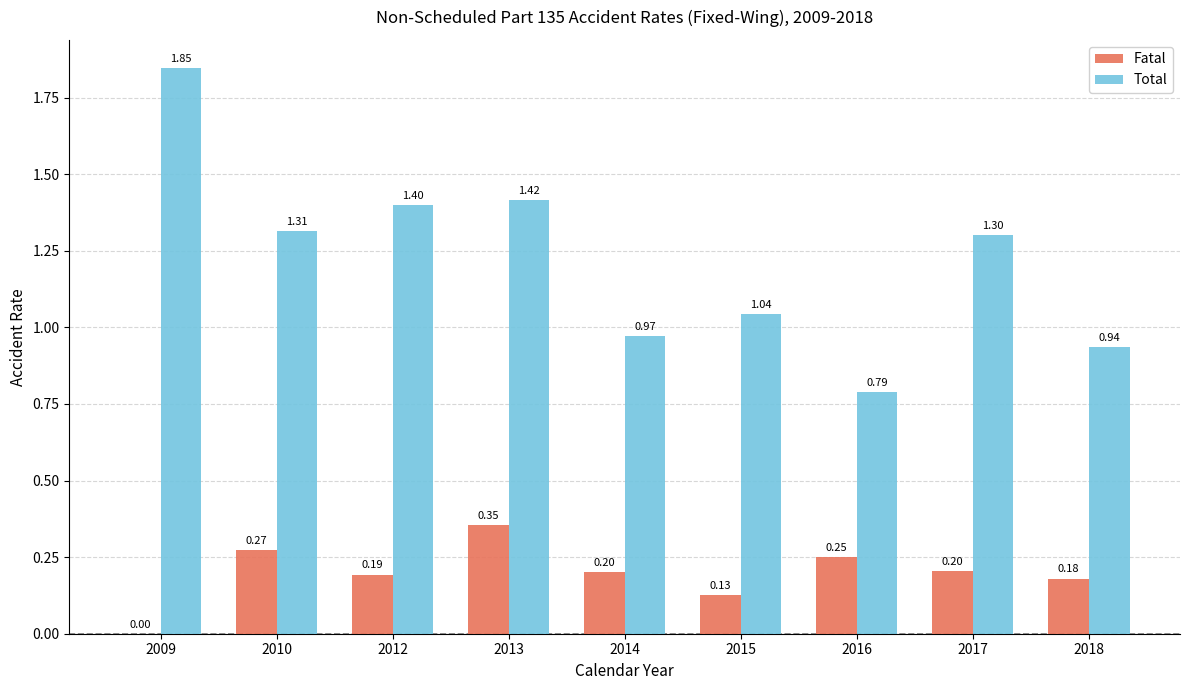

What value does the Fatal series have at 2016?

0.2